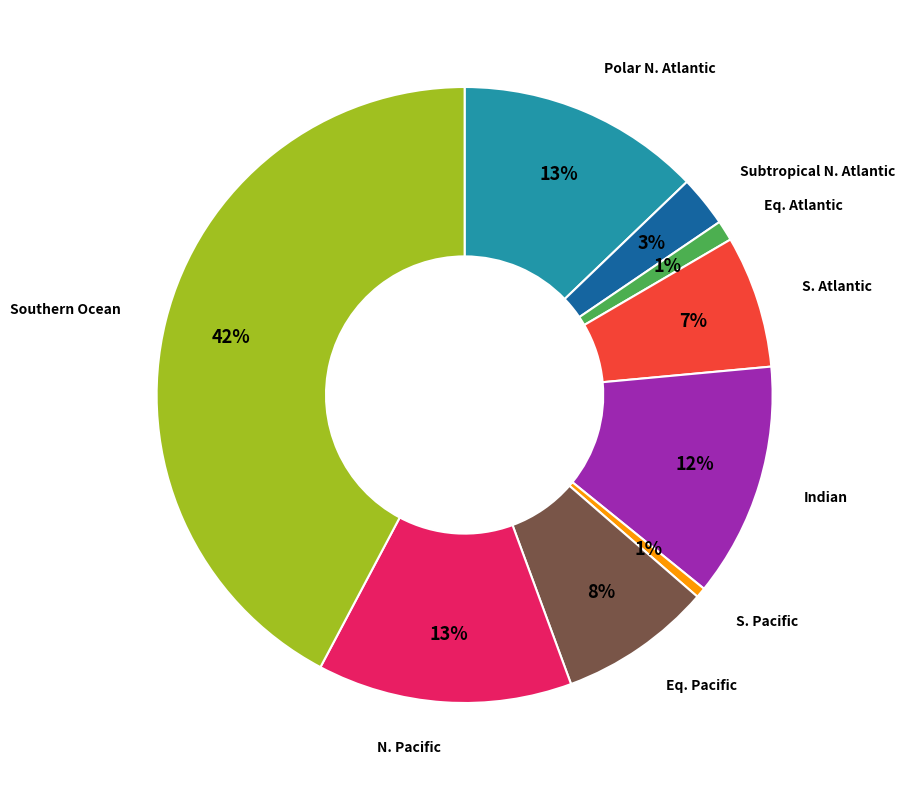

To the nearest percent, what is the average slice percentage?

11%